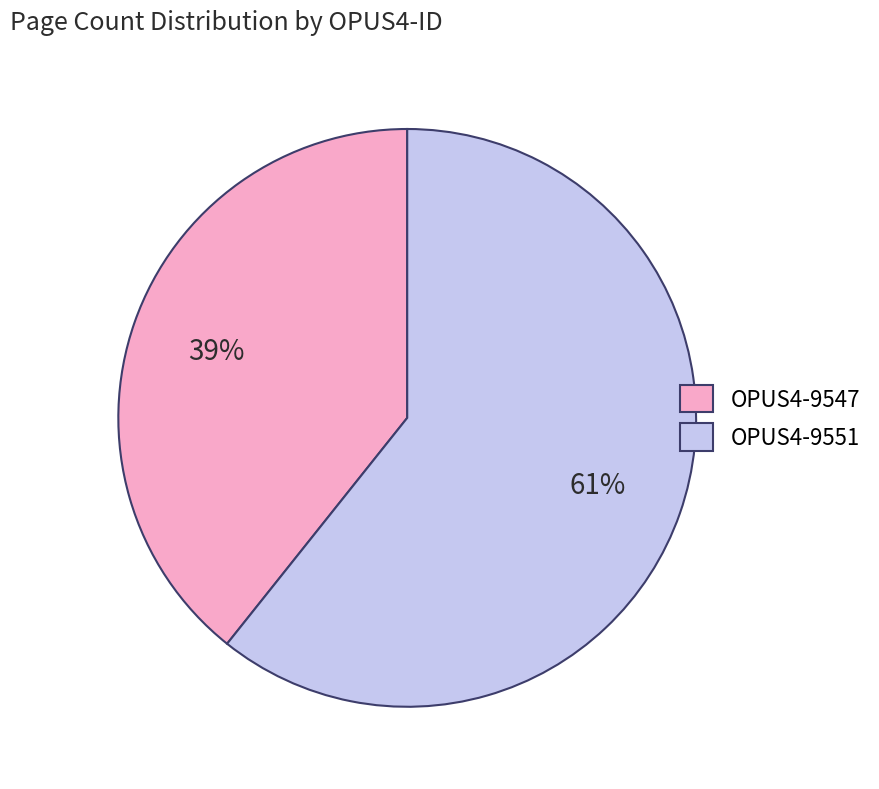

What is the smallest slice in the pie chart?

OPUS4-9547